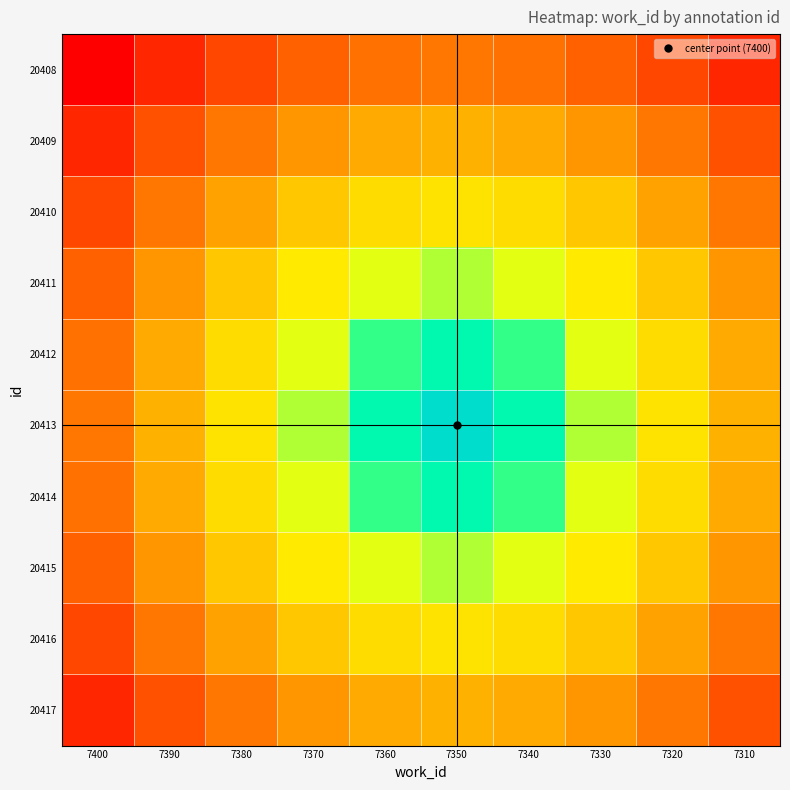

How many distinct data groups are displayed?

10